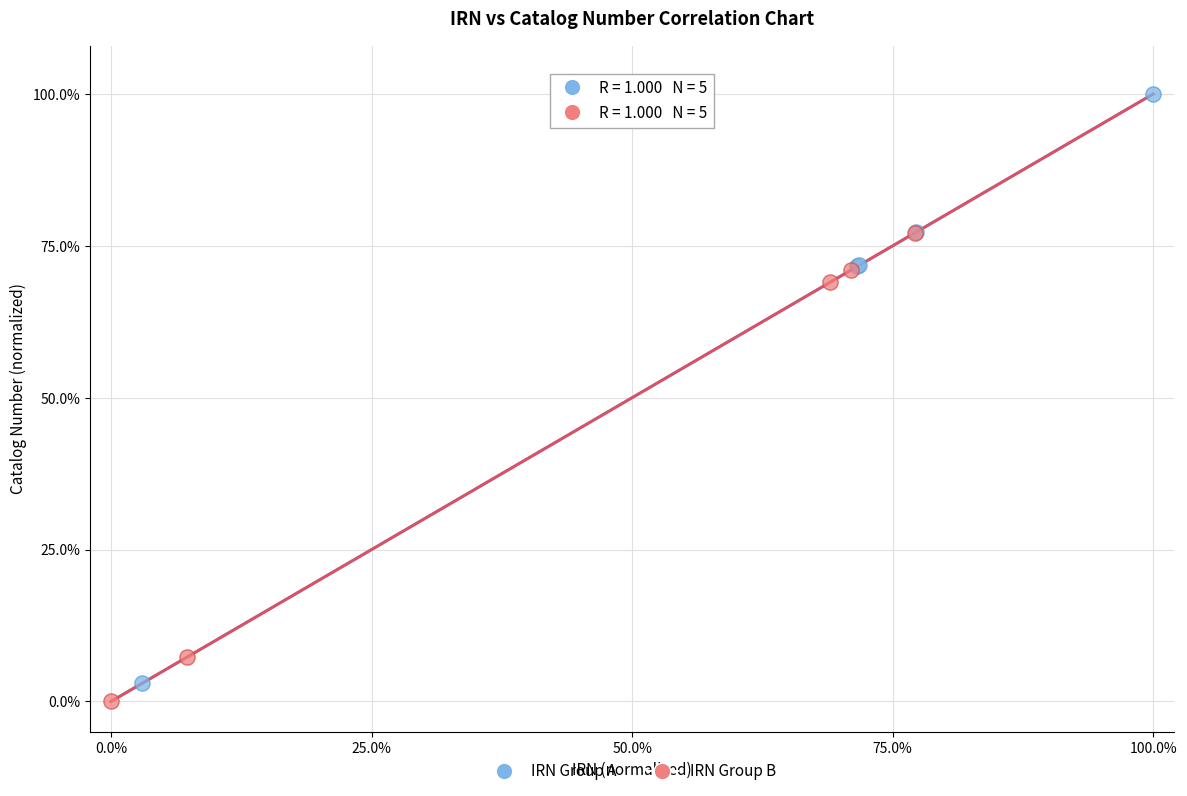

Which series contains the lowest Y value?

IRN Group B